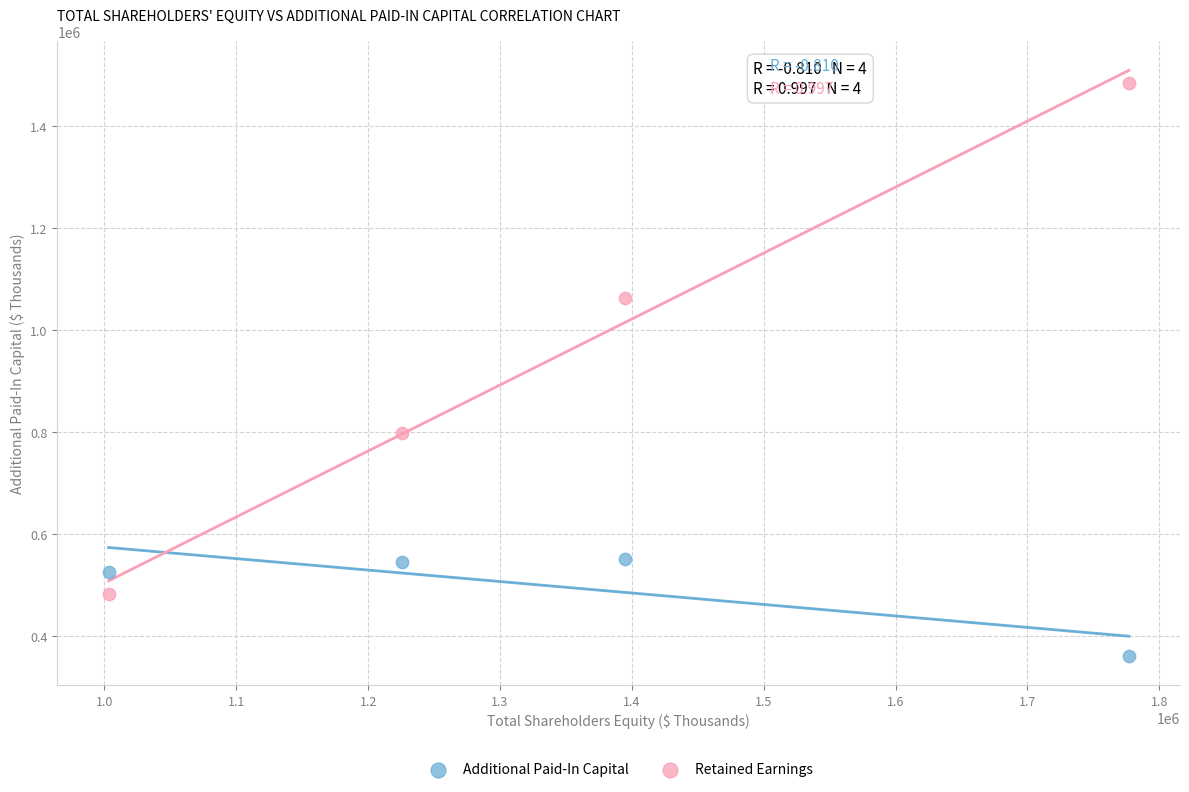

Which series has the largest Y range (max minus min)?

Retained Earnings